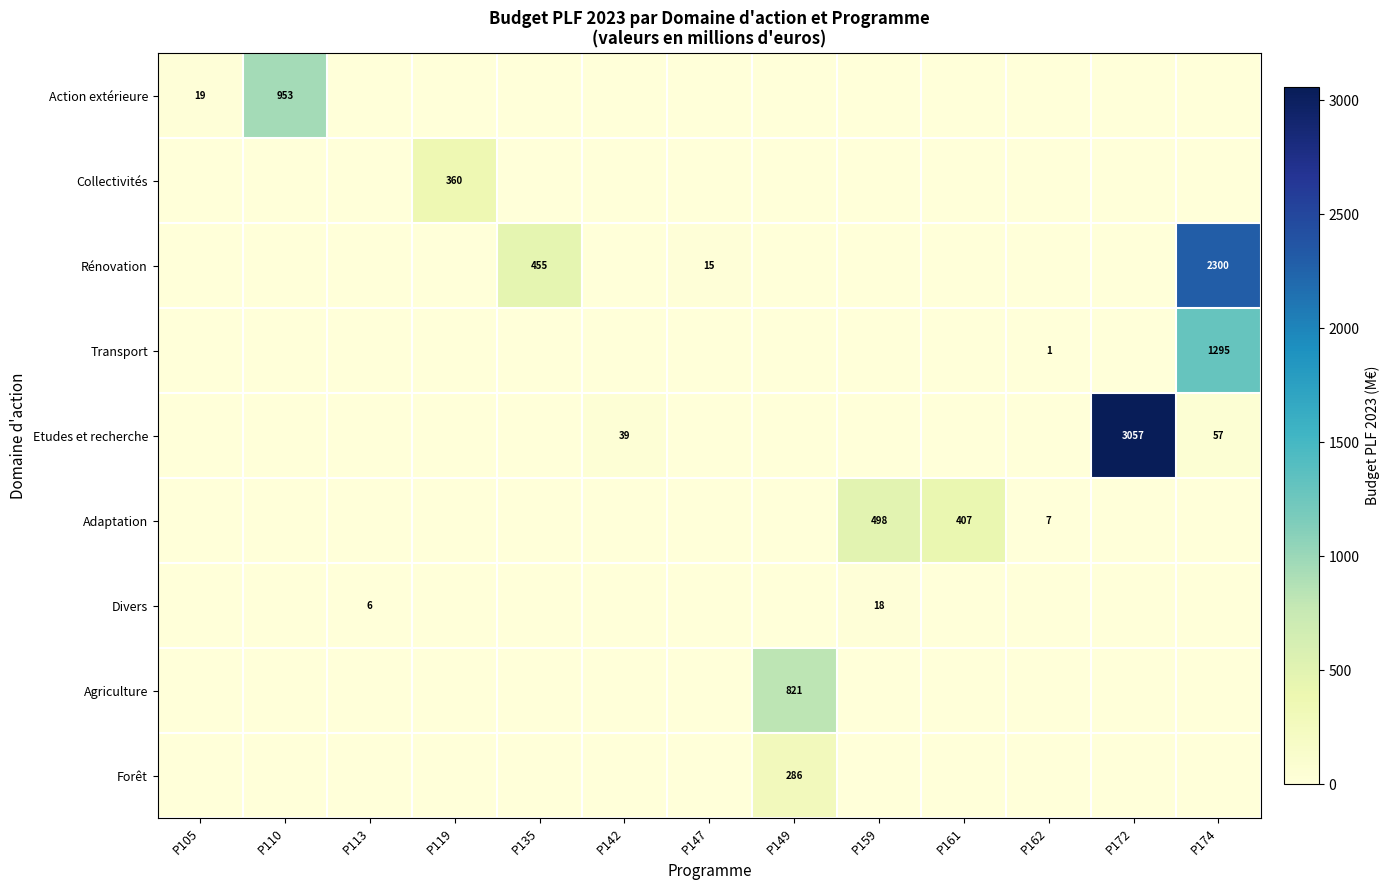

The value of Forêt at P149 is 97. True or false?

False